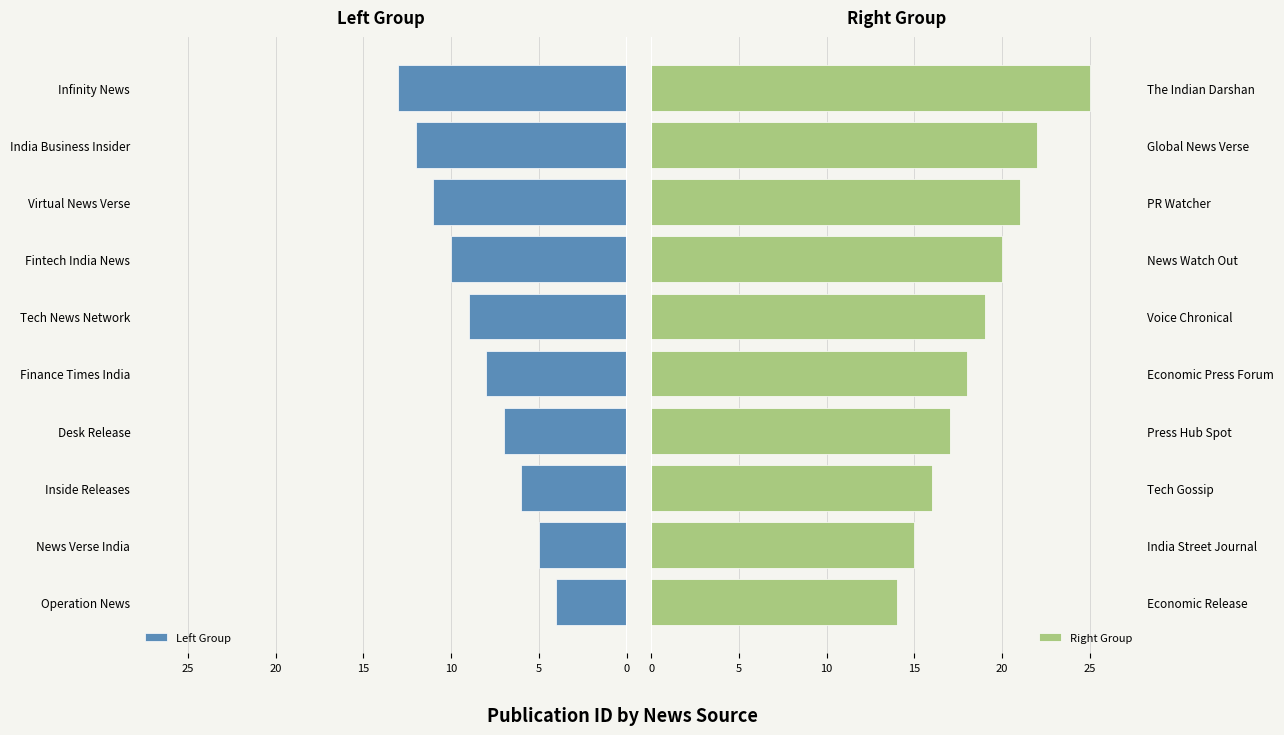

Is it true that Right Group equals 21 at PR Watcher?

True